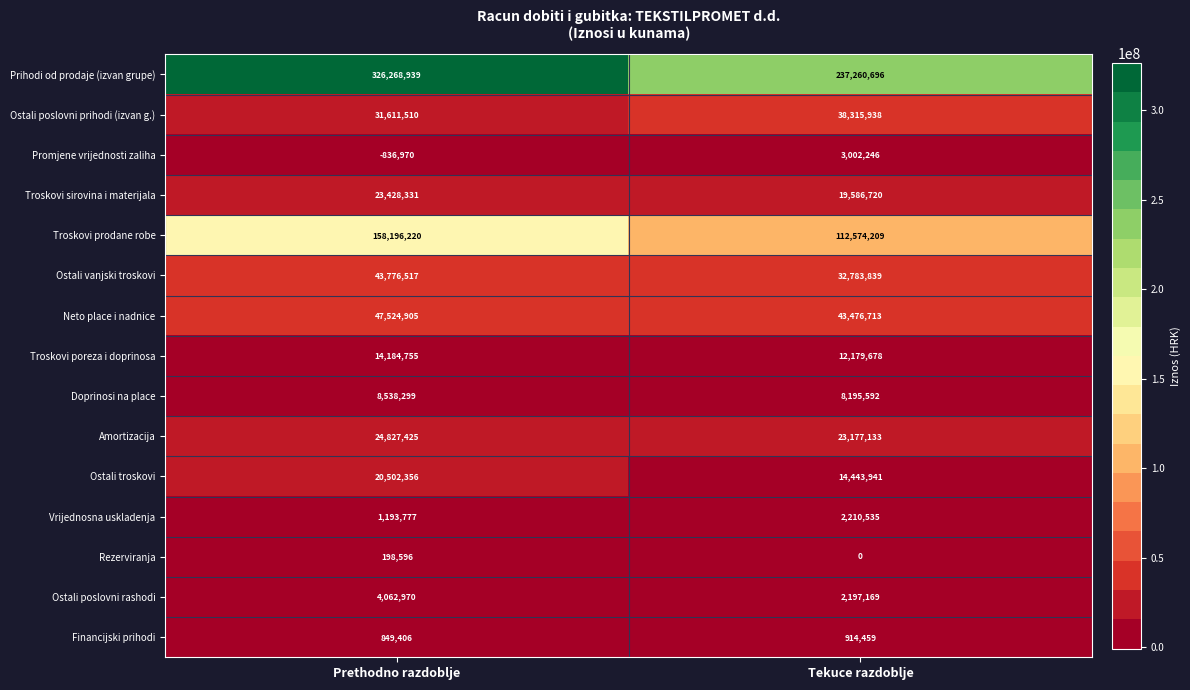

Is it true that Troskovi sirovina i materijala equals 19586720 at Tekuce razdoblje?

True